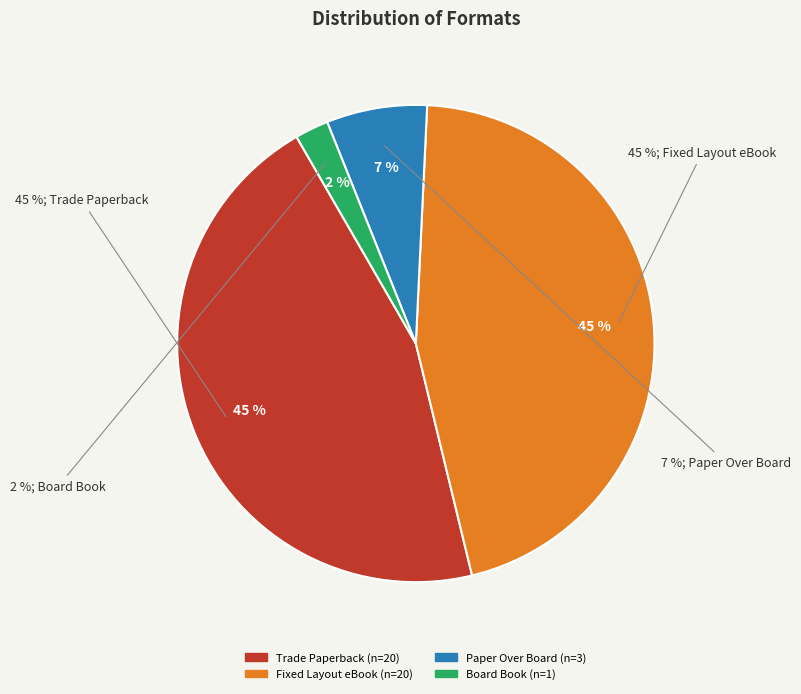

The Paper Over Board slice represents 7% of the pie. True or false?

True